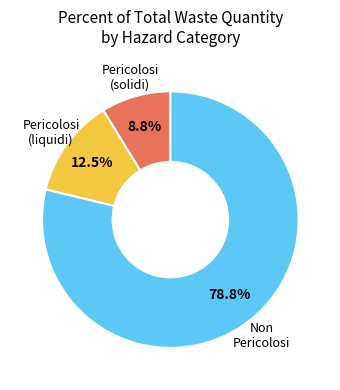

Is there any slice that represents more than half of the pie?

Yes